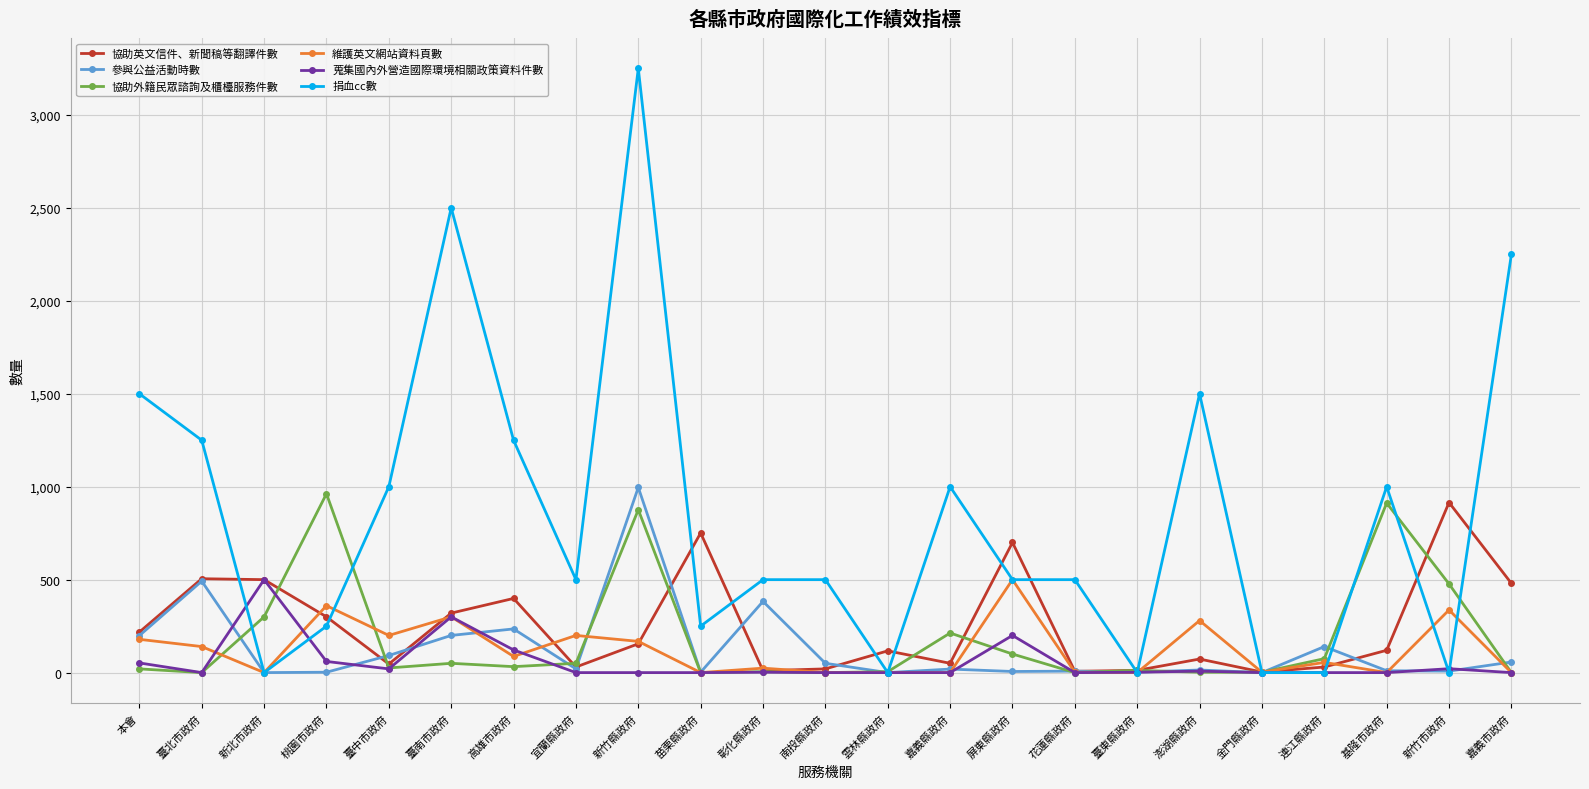

Between 本會 and 宜蘭縣政府, which series saw the biggest shift?

捐血cc數